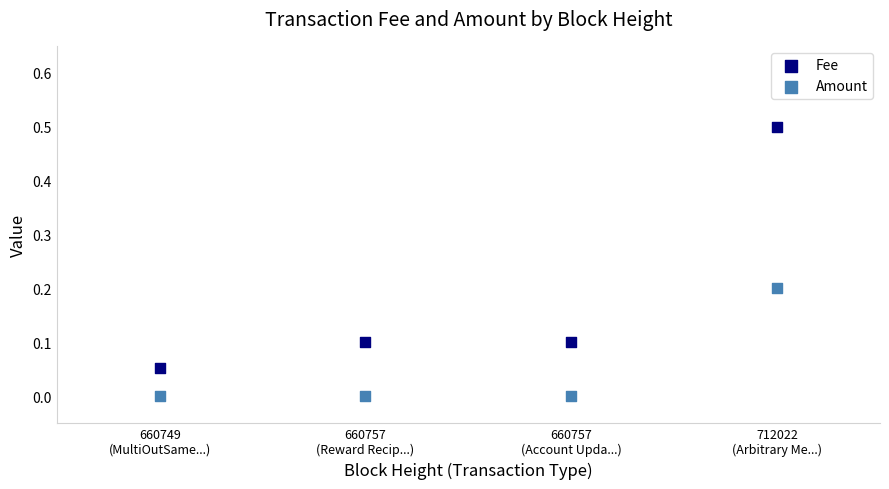

What are all the series names shown in the legend?

Fee, Amount